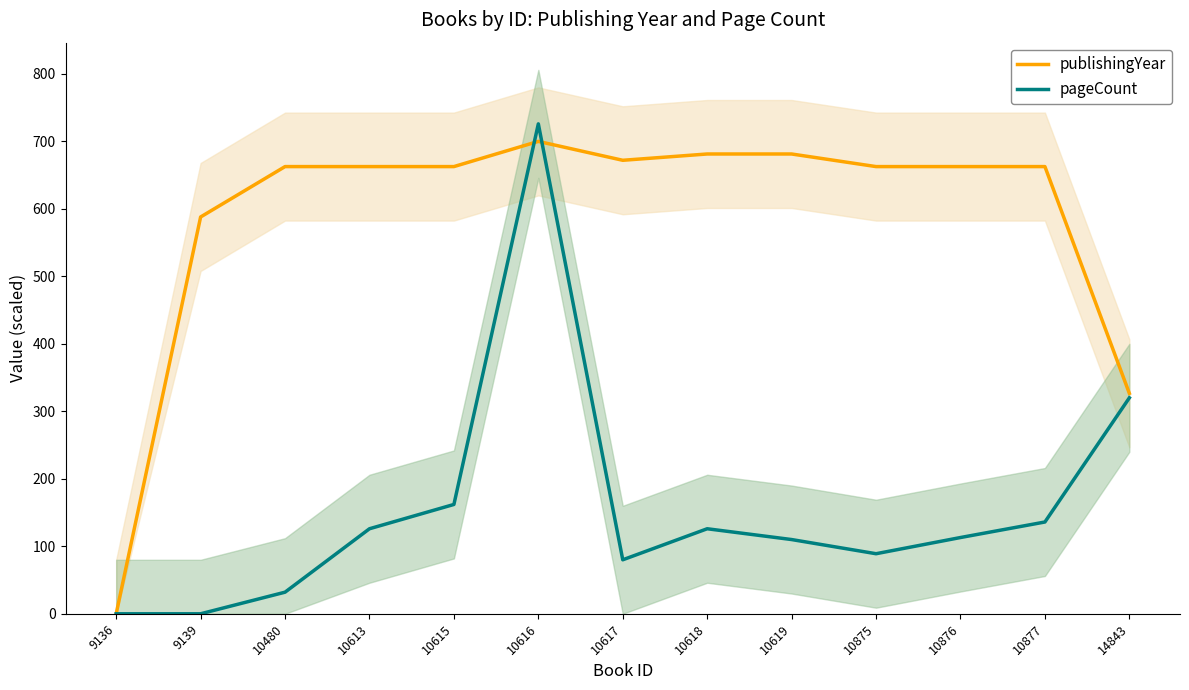

Which category has the highest value in the publishingYear series?

10616